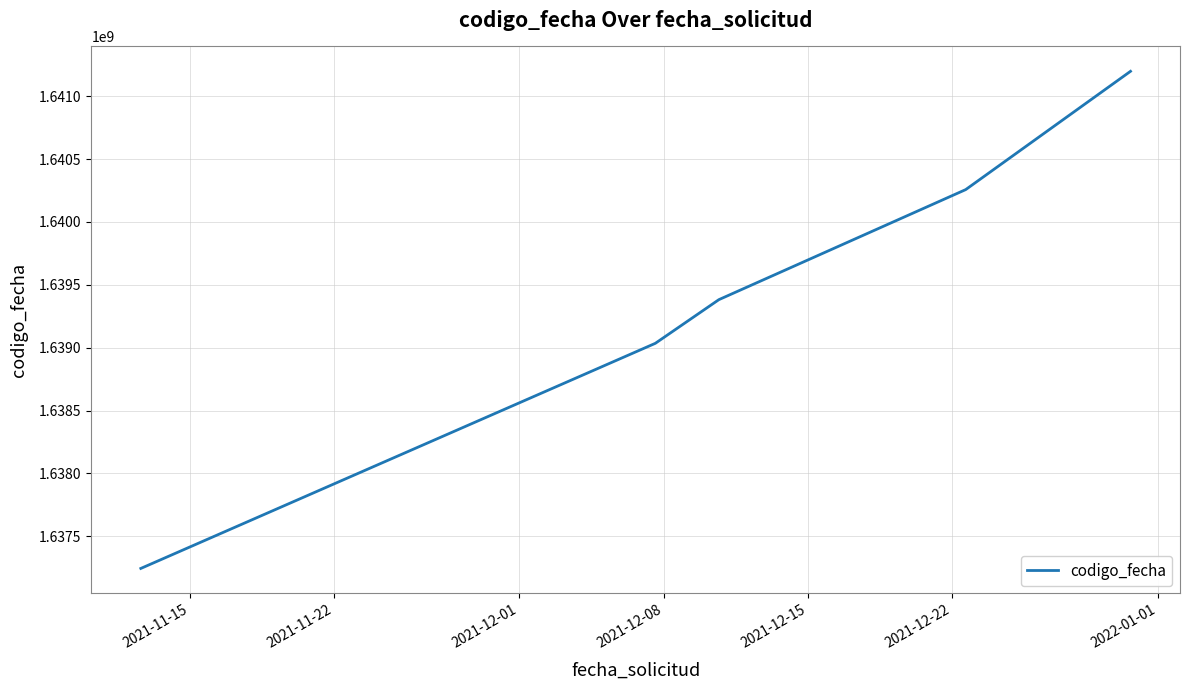

What is the sum of all values?

8197117609